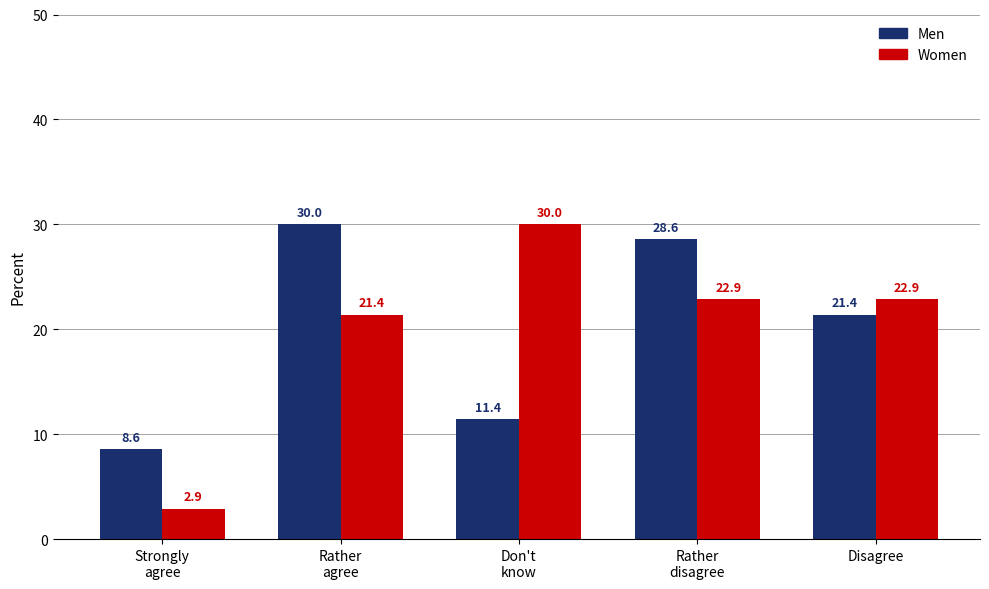

At how many categories does at least one series exceed 8?

5